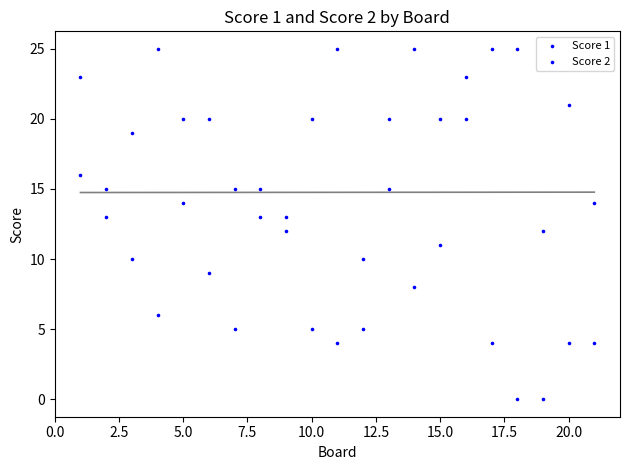

How many points are shown in the scatter plot?

42